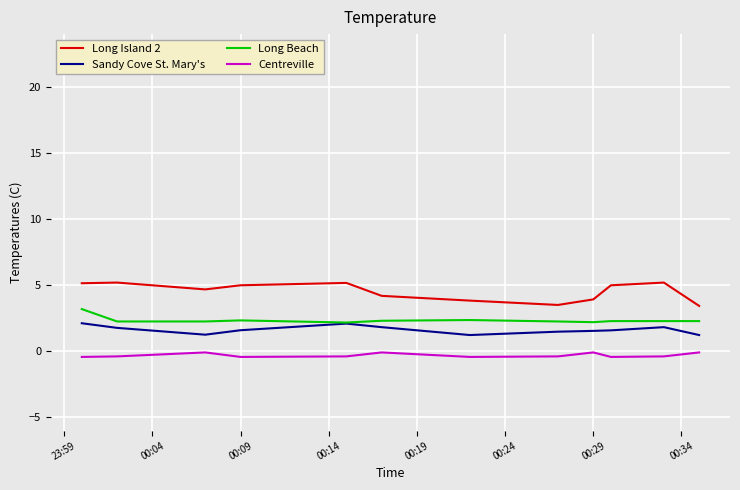

Which series has the largest range (max minus min)?

Long Island 2